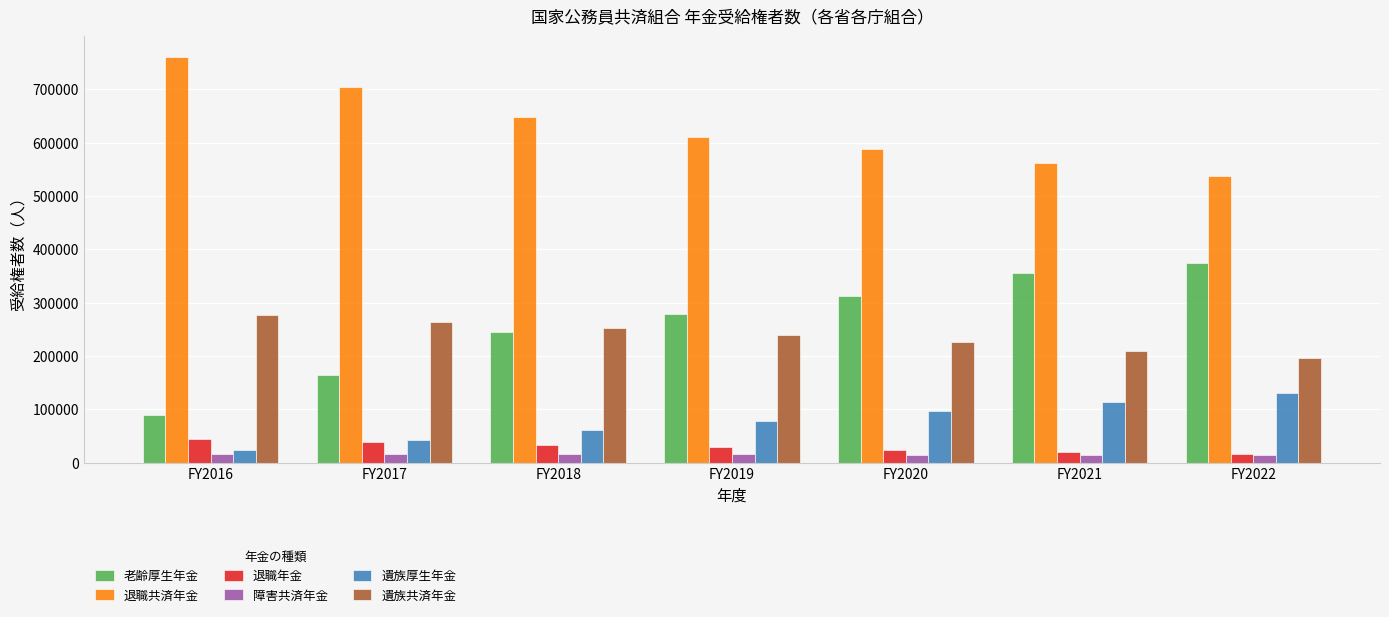

What is the difference between the second highest and minimum values in the 遺族厚生年金 series?

89866